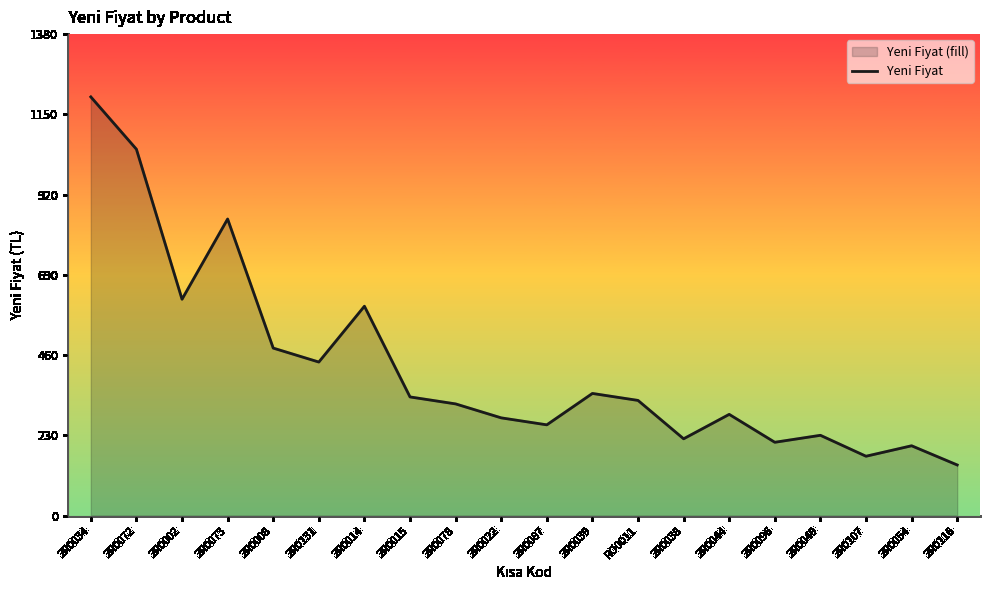

List the labels in order of value, largest first.

2R0034, 2R0072, 2R0073, 2R0002, 2R0014, 2R0008, 2R0131, 2R0039, 2R0015, RO0011, 2R0078, 2R0044, 2R0022, 2R0087, 2R0049, 2R0038, 2R0096, 2R0054, 2R0107, 2R0116